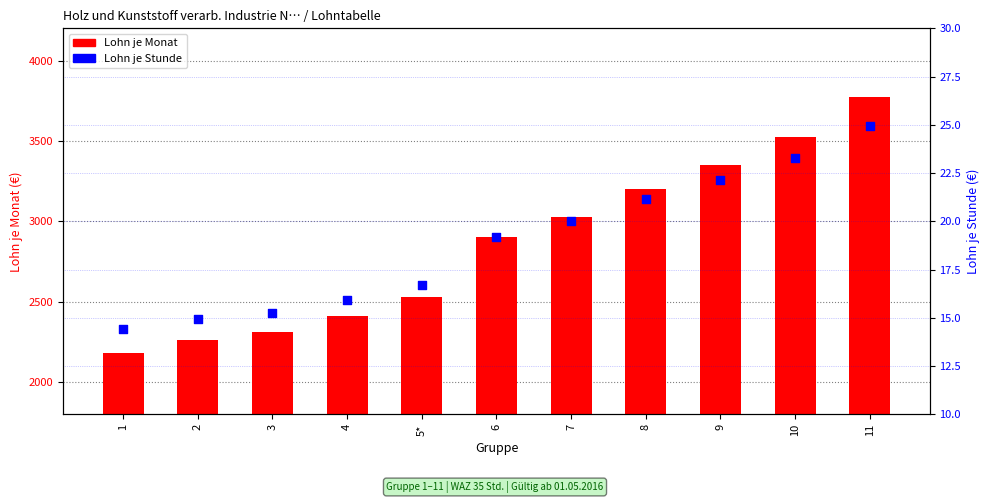

Which series has the largest total across all categories?

Lohn je Monat